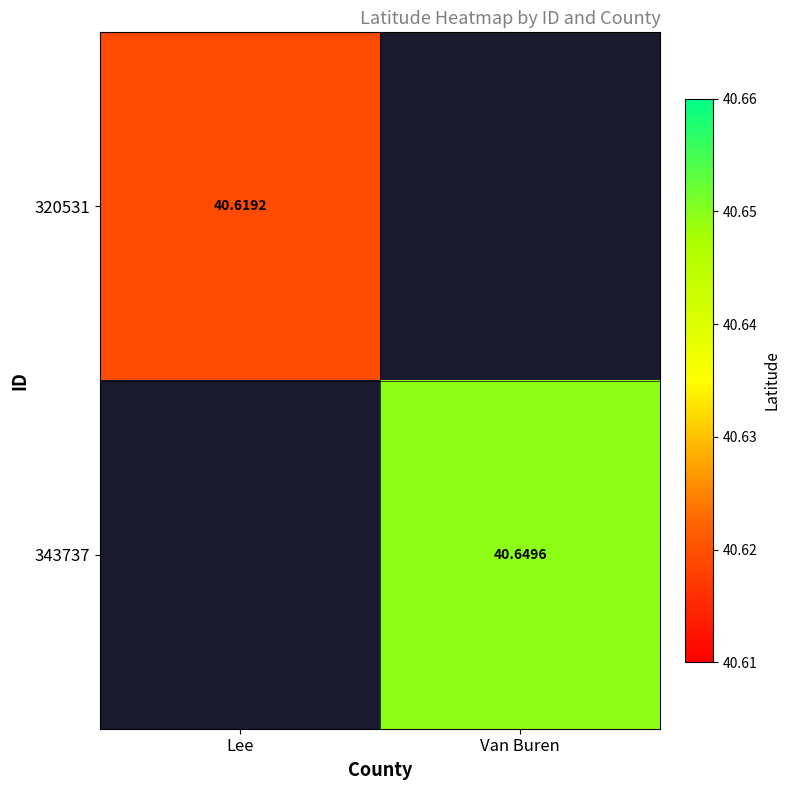

List the series in order of their peak value, lowest first.

320531, 343737